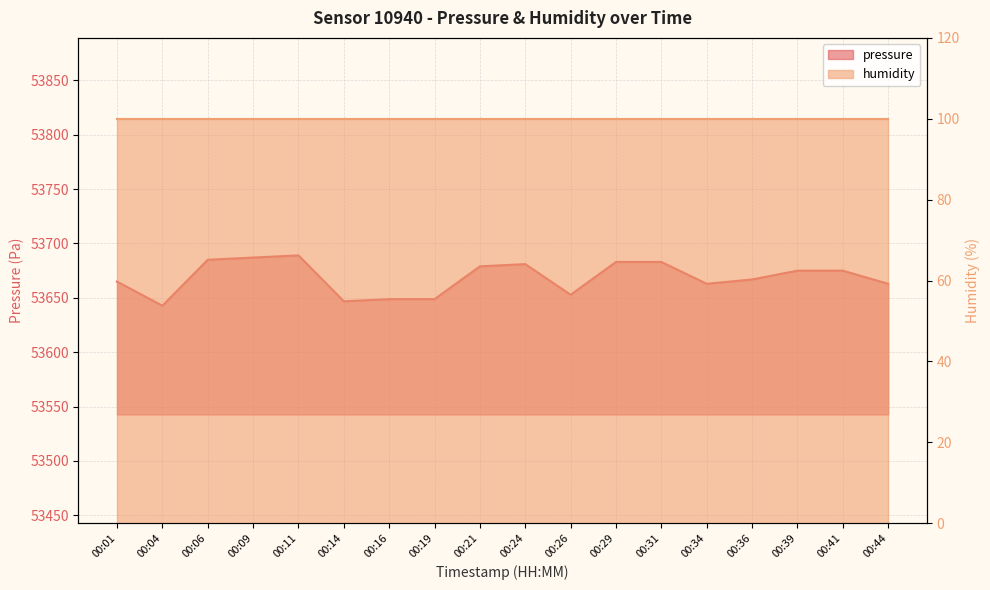

How many data points are above 53674?

9